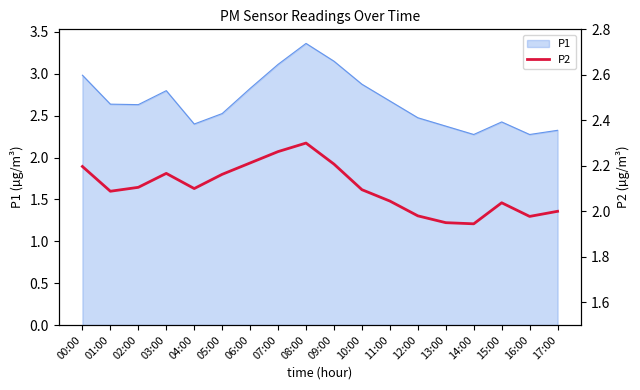

True or false: P1 has a value of 4.2 at 04:00.

False